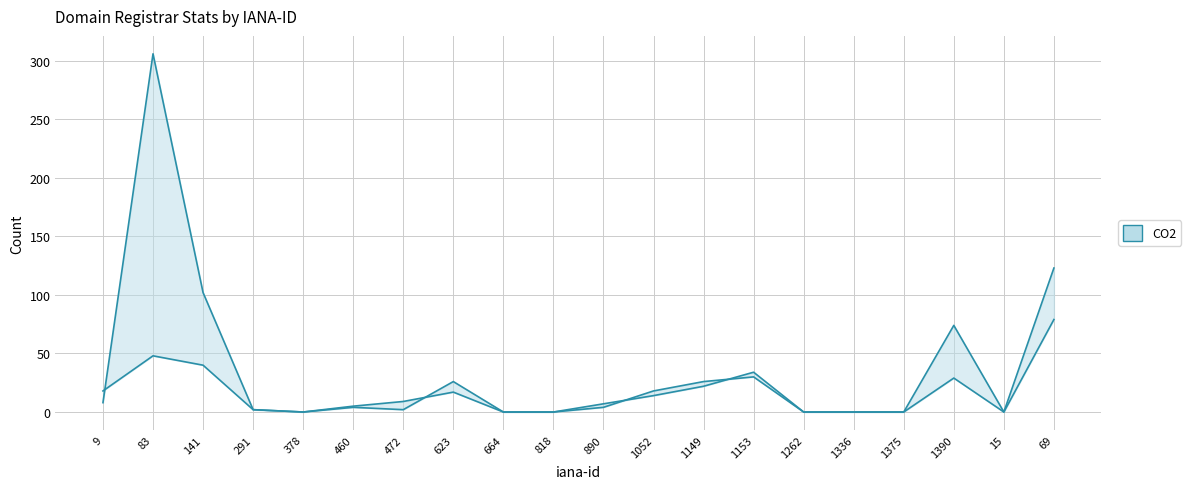

What position from the left is 1262?

15